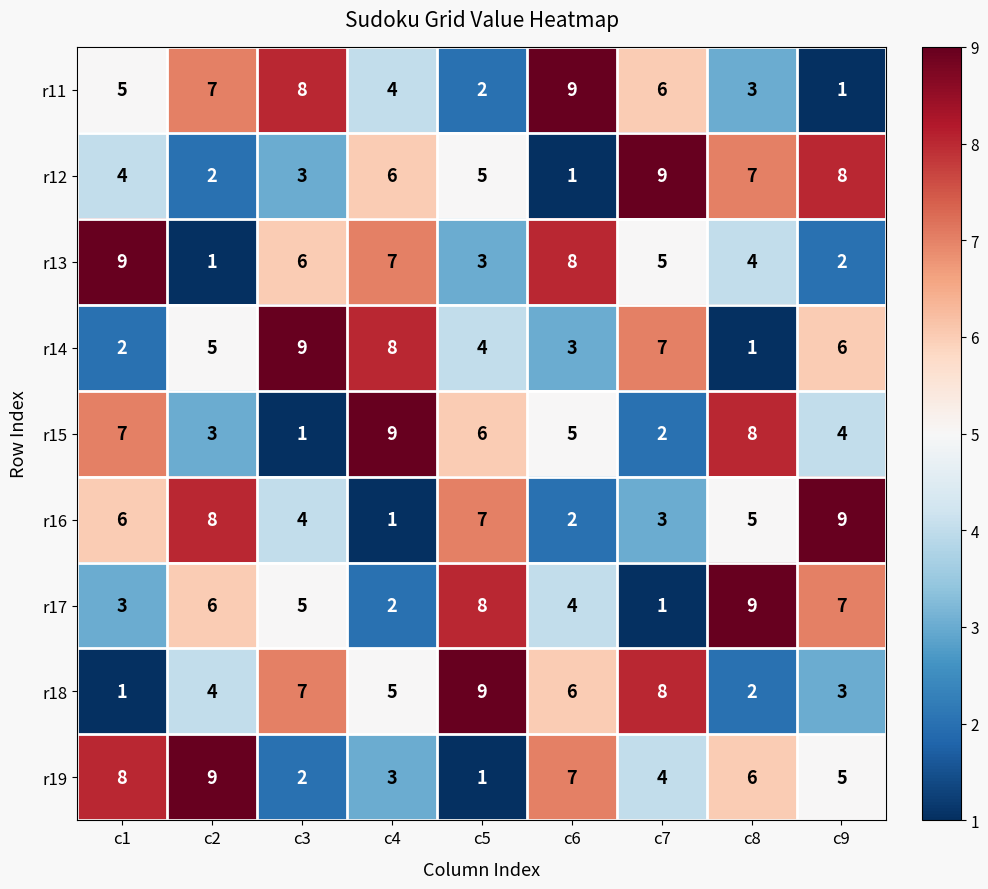

Where is r11 nearest to the value 5?

c1